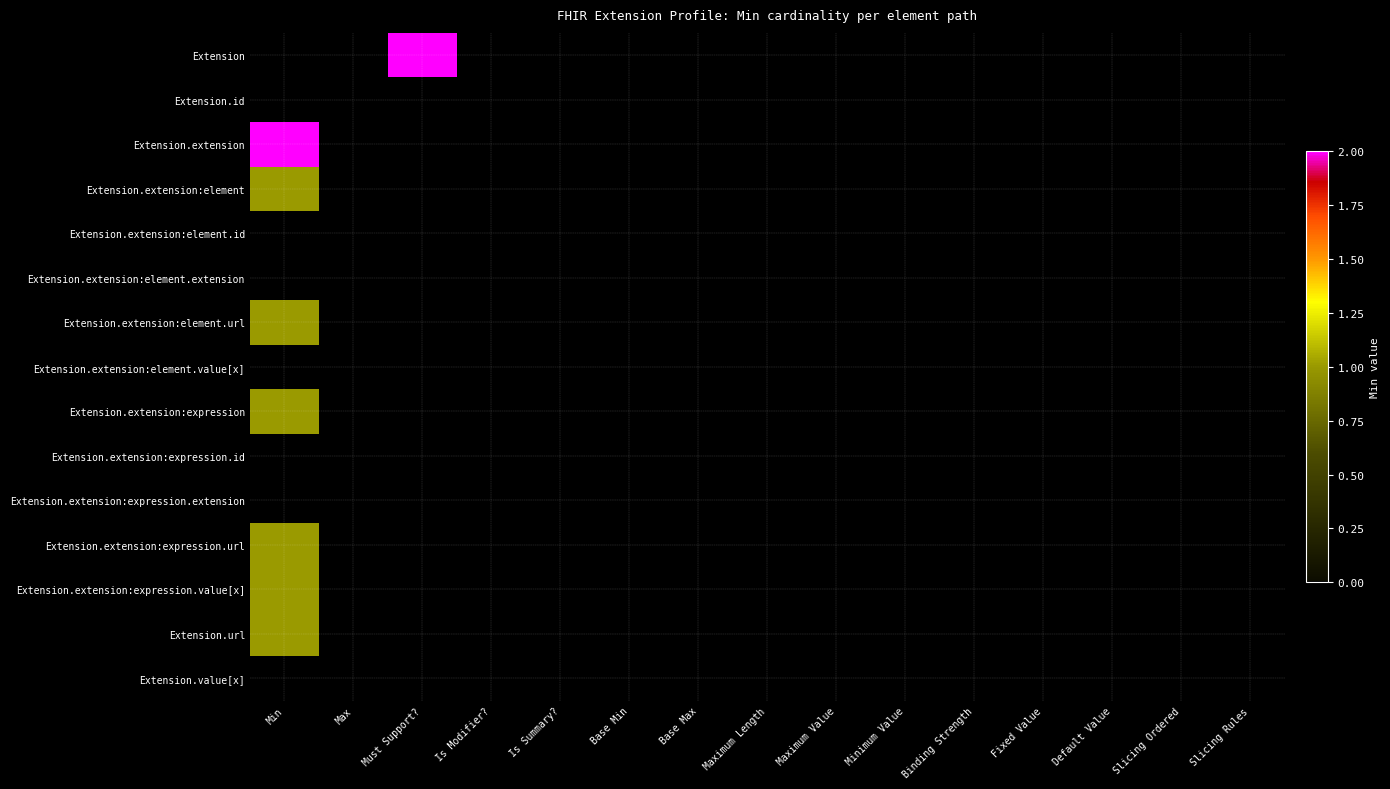

How many data points does each series have?

15